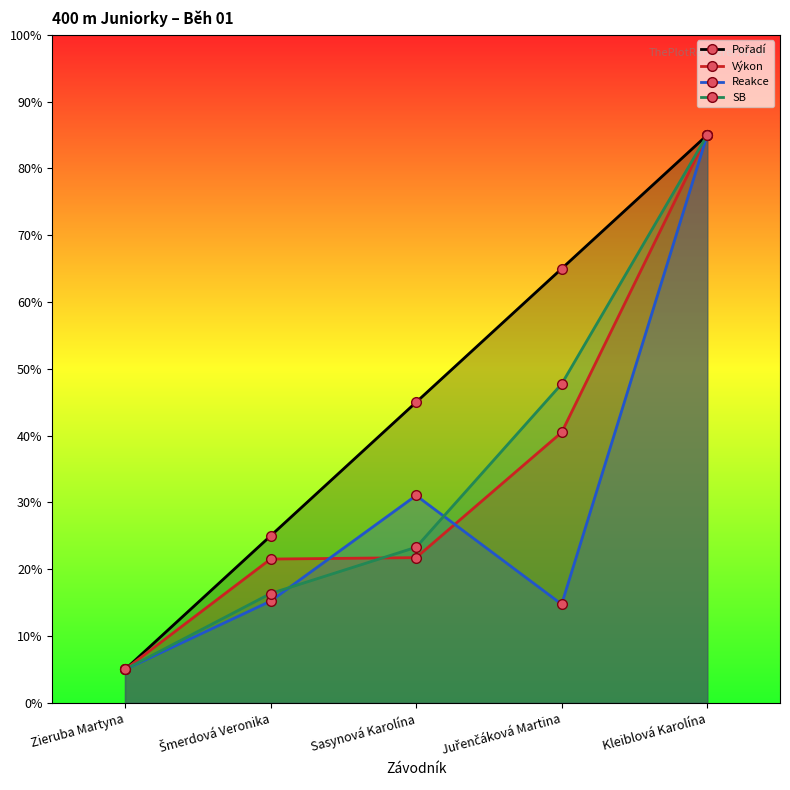

What is the value of the Výkon point at the 4th from the left?

40.5